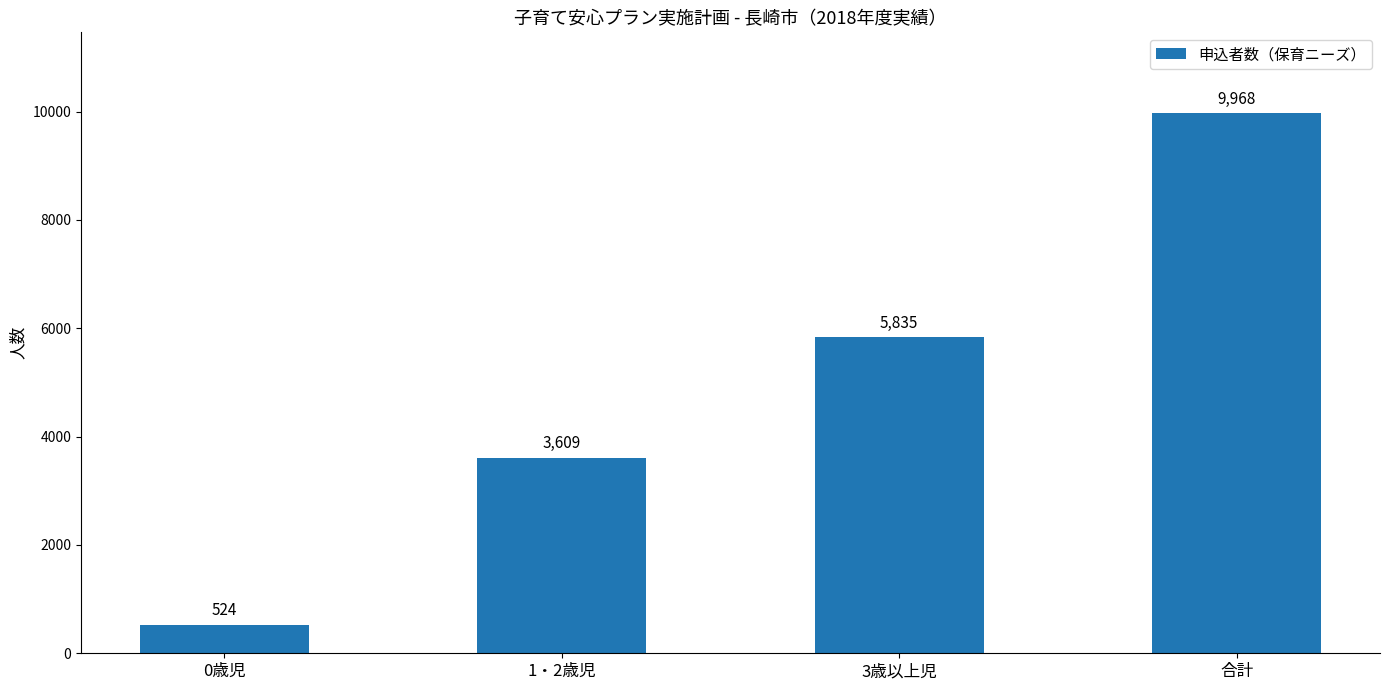

What is the approximate value at 合計, to the nearest 50?

9950